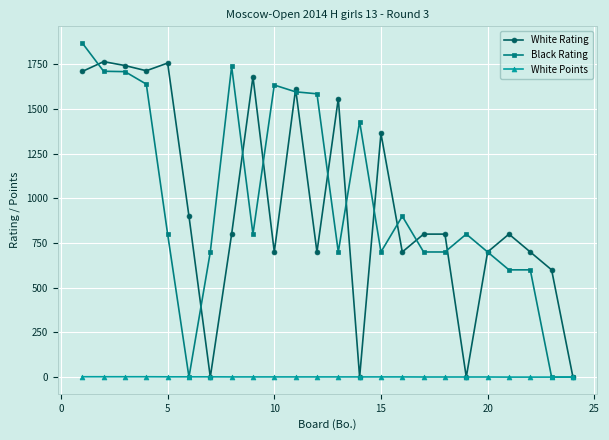

At how many categories does at least one series exceed 342?

23